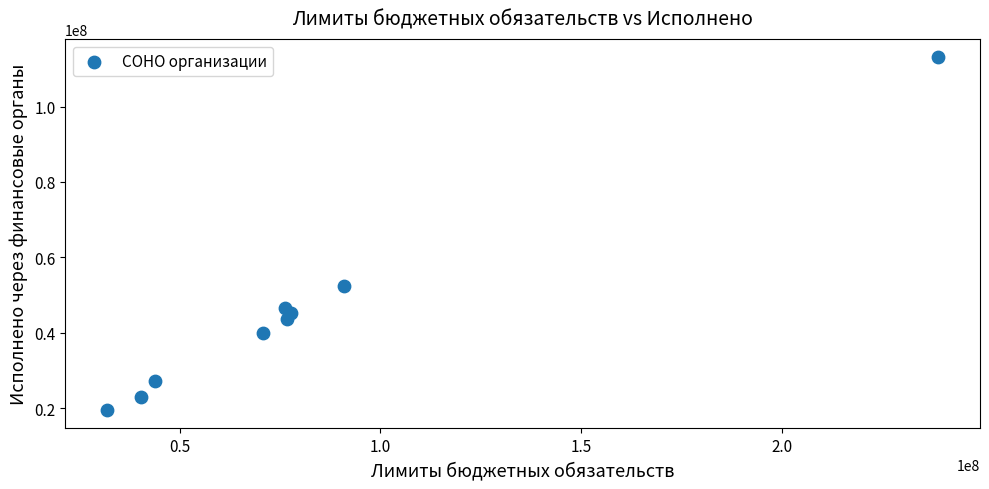

What is the average Y value?

45616604.4